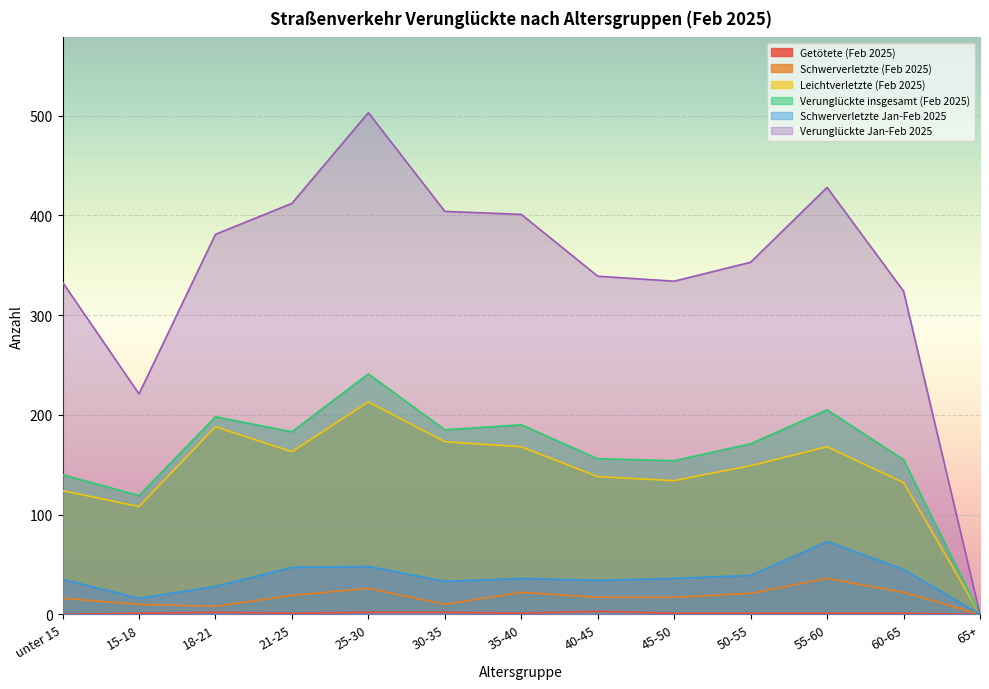

What is the difference between the highest and lowest values at 15-18?

220